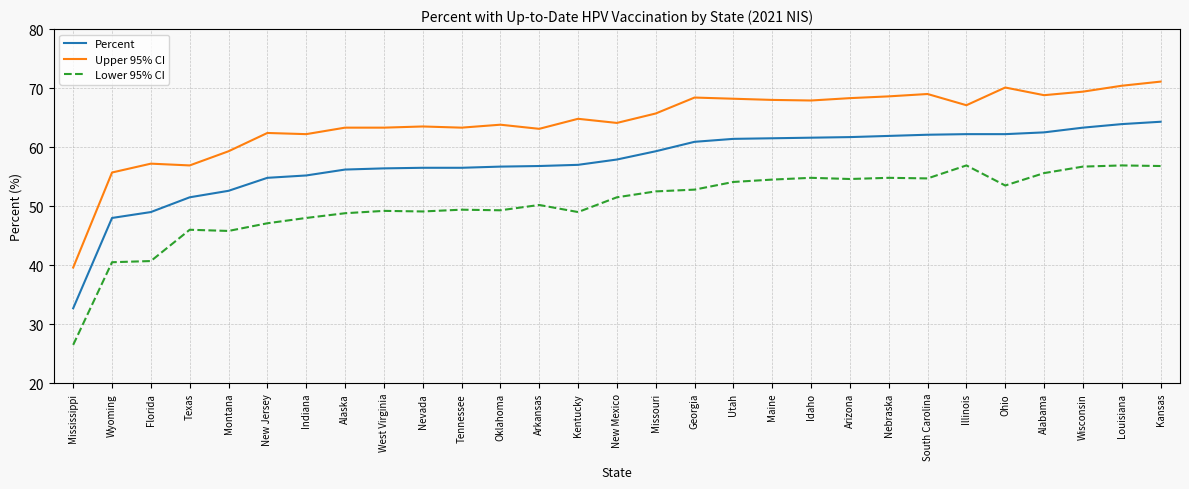

In Lower 95% CI, how many points are higher than both neighbors (excluding endpoints)?

8